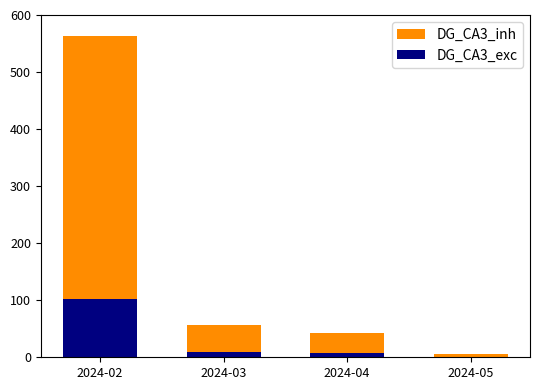

Is the value of DG_CA3_exc at 2024-04 greater than the value of DG_CA3_inh at 2024-02?

No